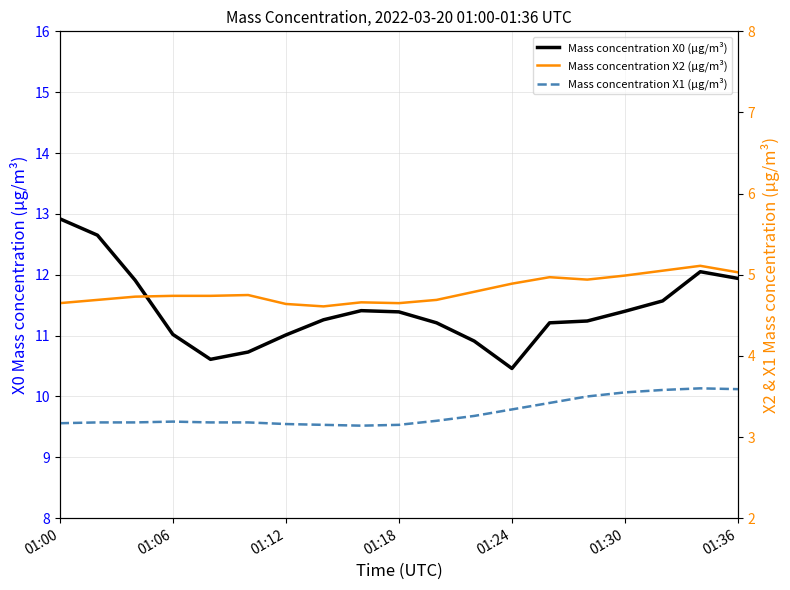

Which has a higher value, 11 or 15?

15